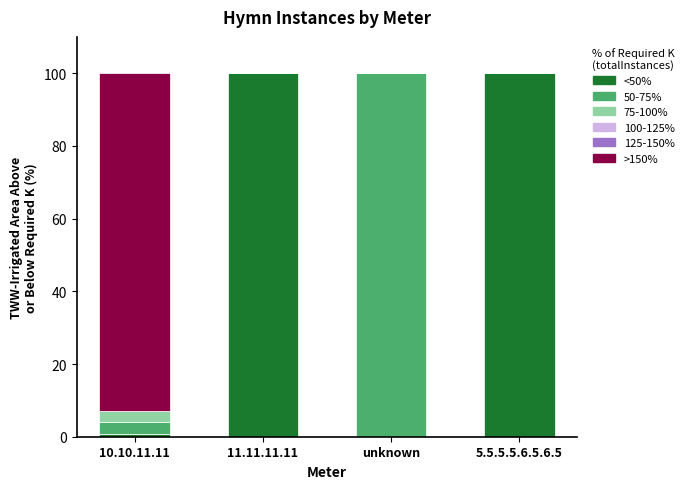

What is the total value across all series at unknown?

100.0